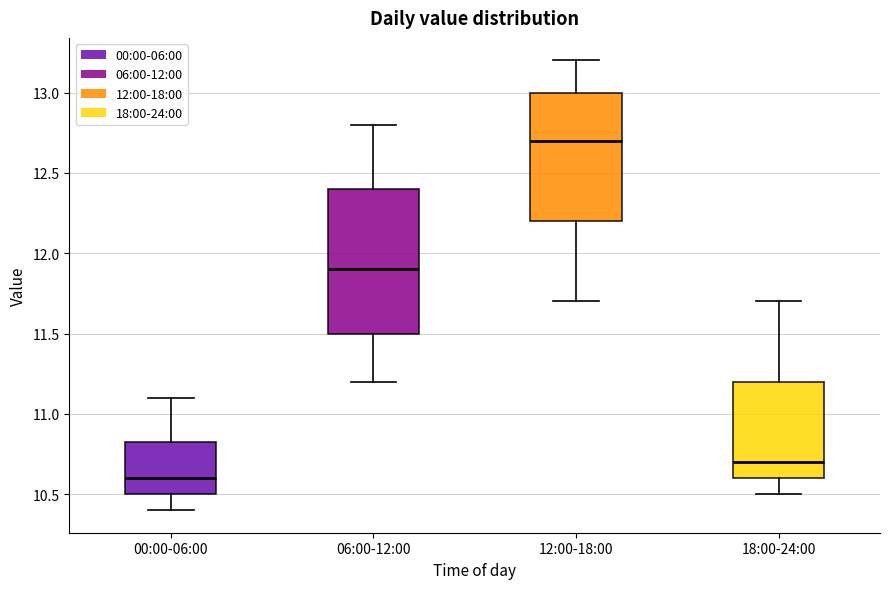

Reading left to right, read every box against the y-axis: the position of its median line, the range the box covers, and the ends of its whiskers. The values are not printed on the chart, so give them approximately, as read against the axis.

00:00-06:00: median 10.60, box 10.50 to 10.85, whiskers 10.40 to 11.10
06:00-12:00: median 11.90, box 11.50 to 12.40, whiskers 11.20 to 12.80
12:00-18:00: median 12.70, box 12.20 to 13.00, whiskers 11.70 to 13.20
18:00-24:00: median 10.70, box 10.60 to 11.20, whiskers 10.50 to 11.70